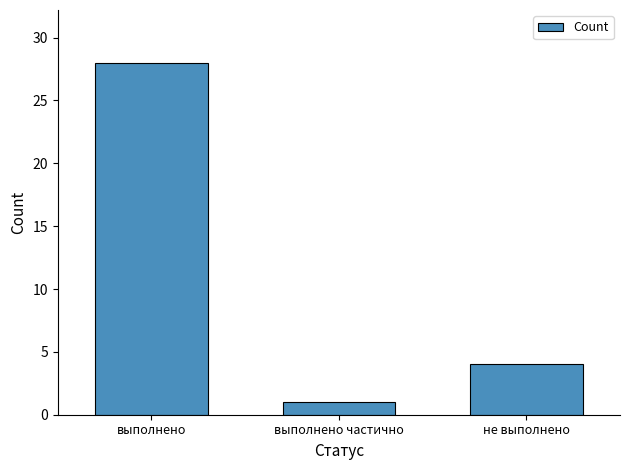

What is the difference between the maximum and minimum values?

27